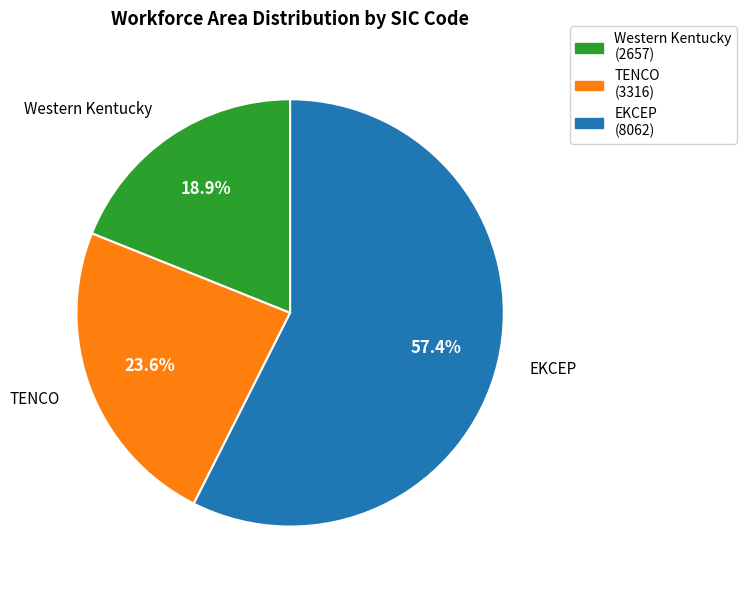

To the nearest percent, what is the average slice percentage?

33%